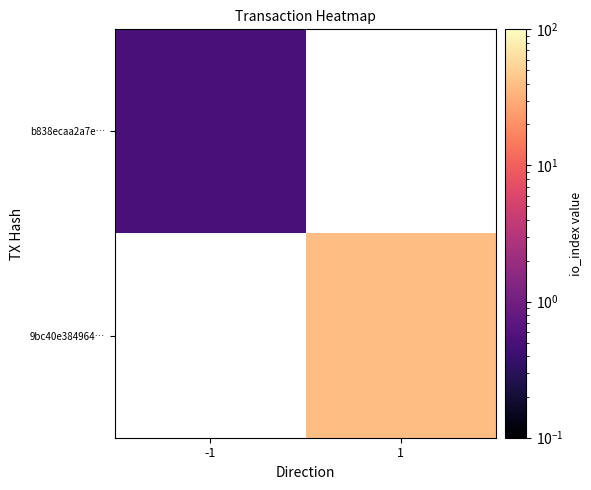

Where is b838ecaa2a7e… nearest to the value 0?

-1